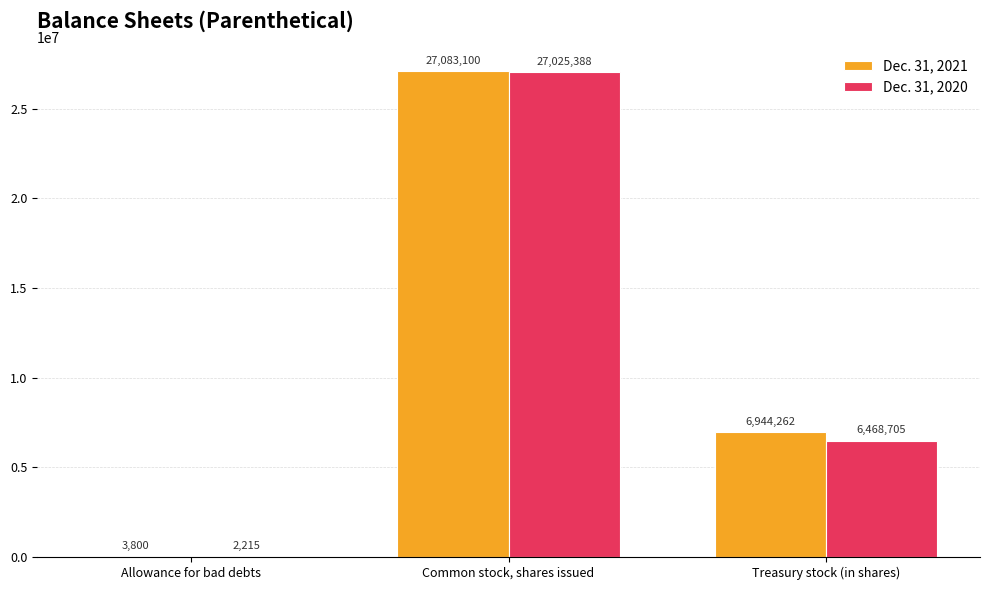

Which series has the largest total across all categories?

Dec. 31, 2021